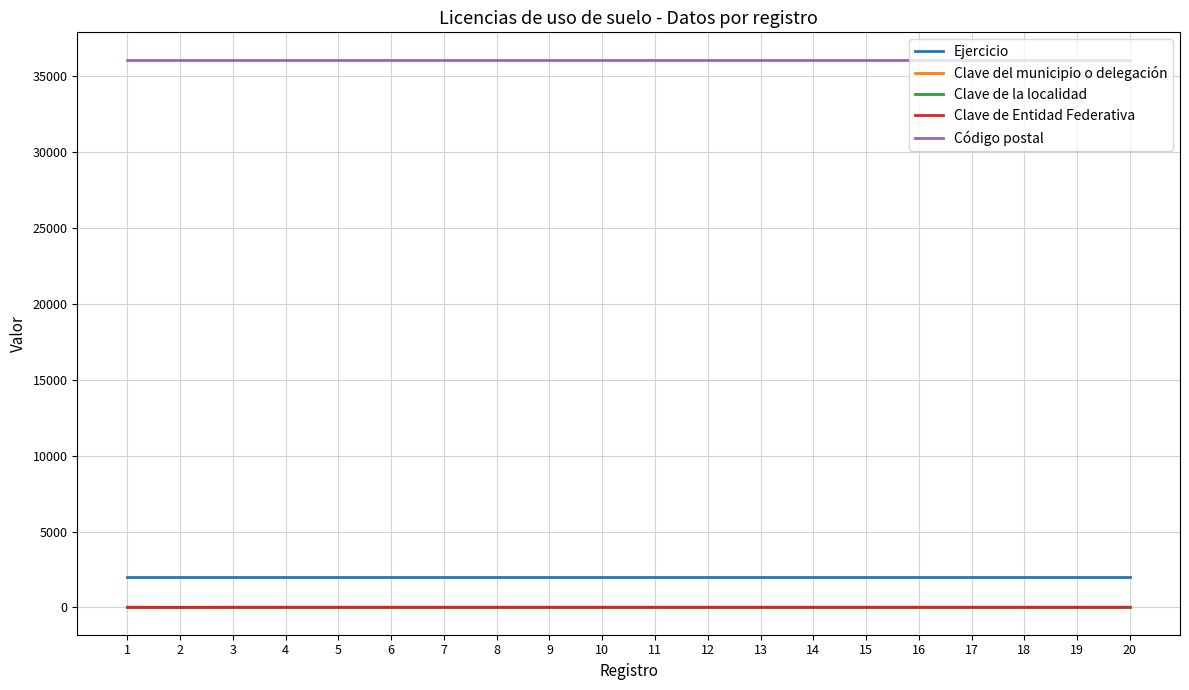

The value of Clave de Entidad Federativa at 6 is 11. True or false?

True